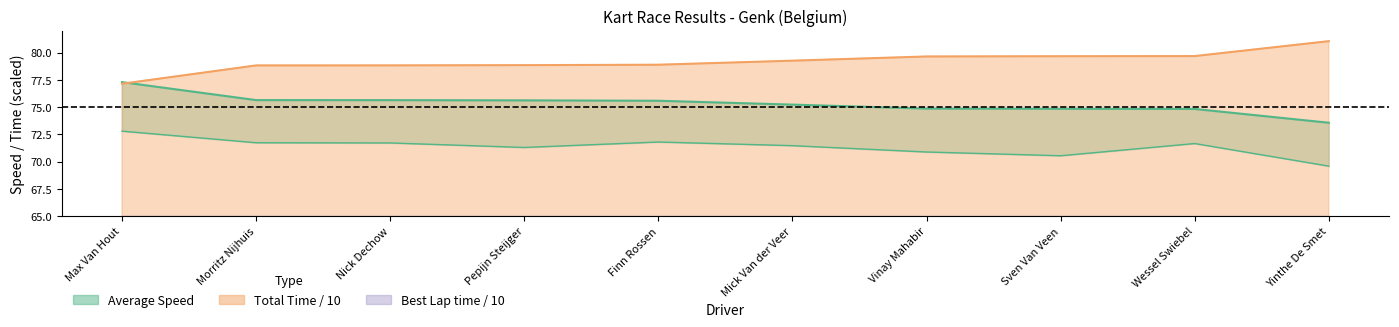

Which series has the widest spread of values?

Total Time